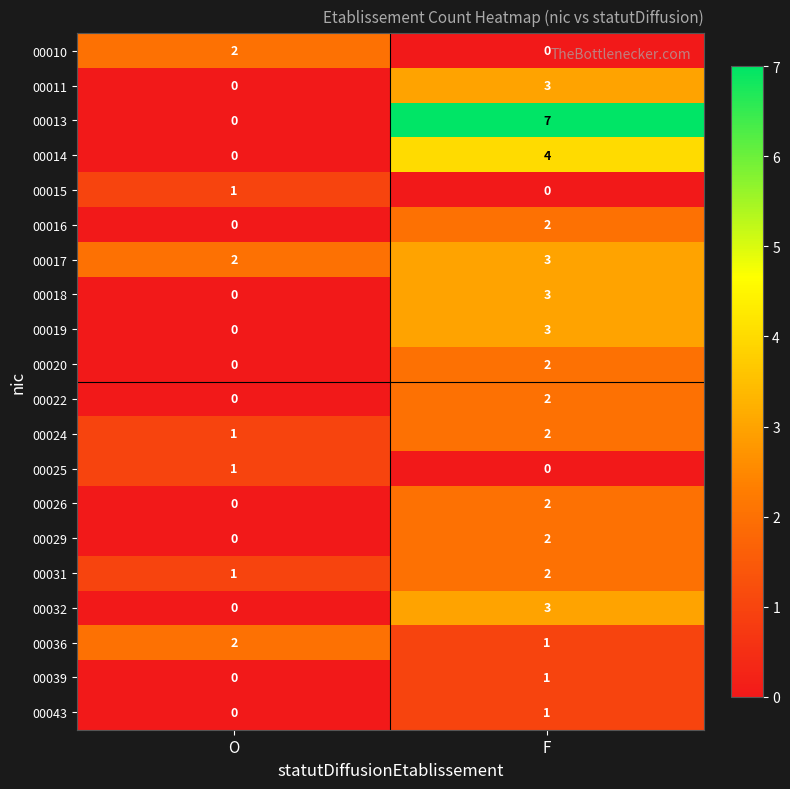

How many values in the 00013 series are below 7?

1